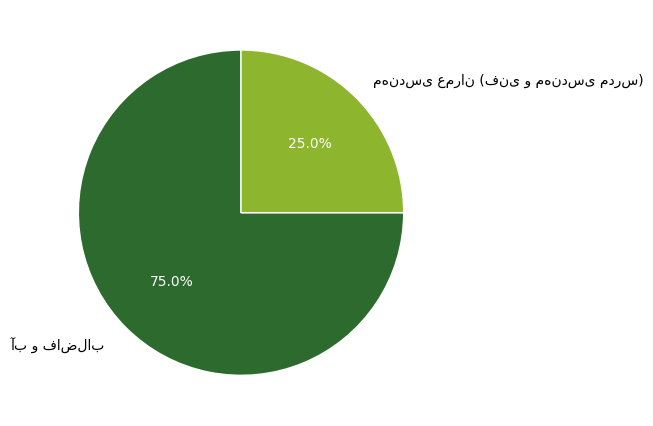

Is there any slice that represents more than half of the pie?

Yes